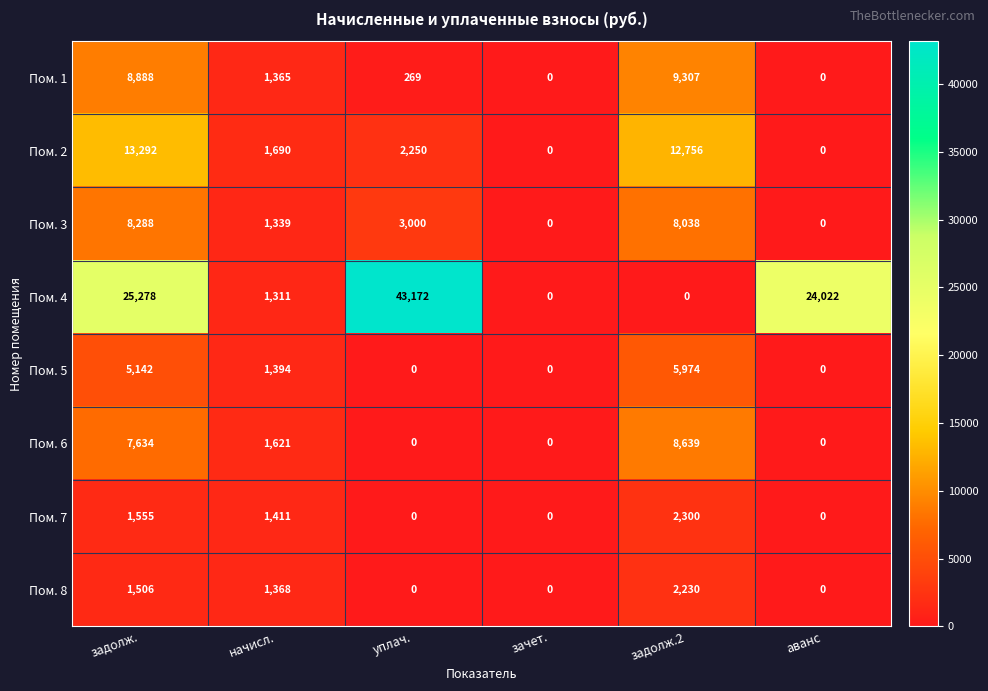

Is it true that Пом. 6 equals 0 at уплач.?

True